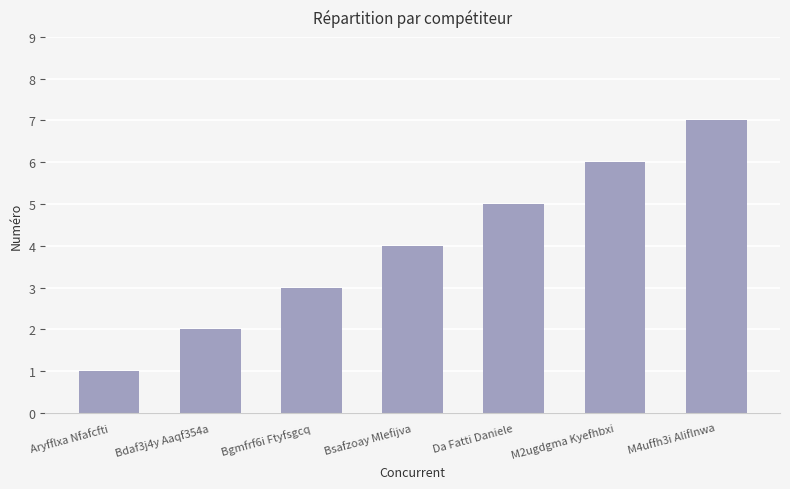

Count the values in the range 2 to 6.

5